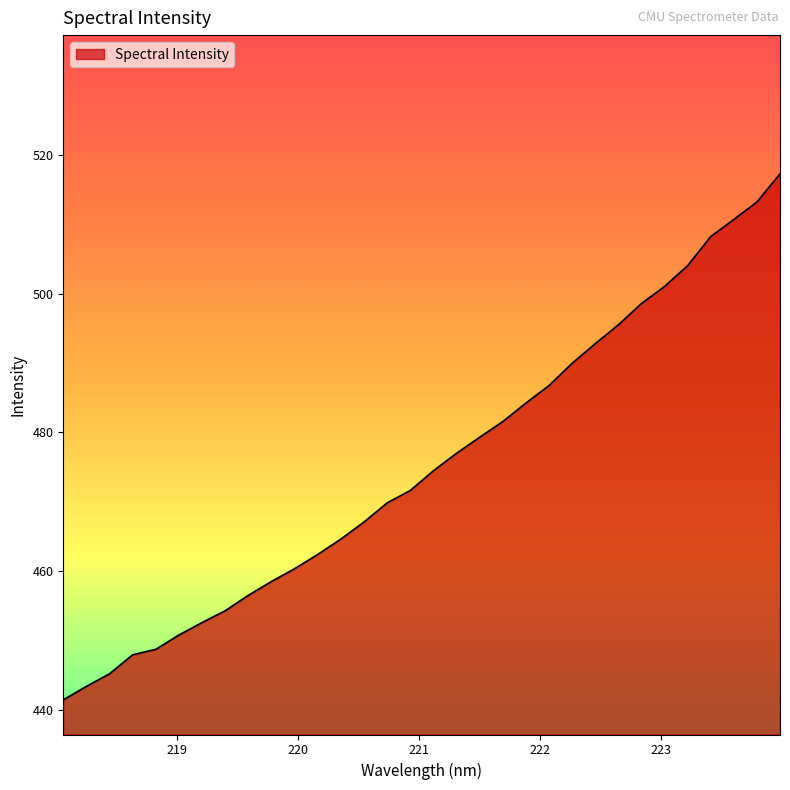

What is the maximum value shown in the chart?

517.3